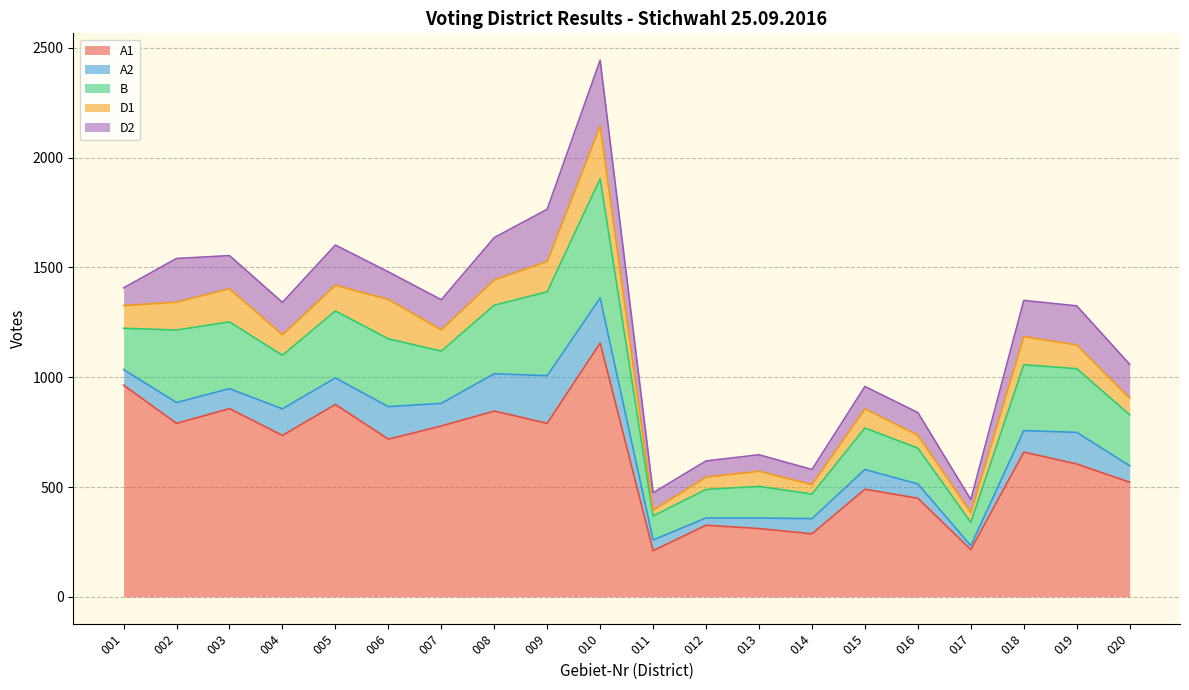

At how many categories does at least one series exceed 246?

18